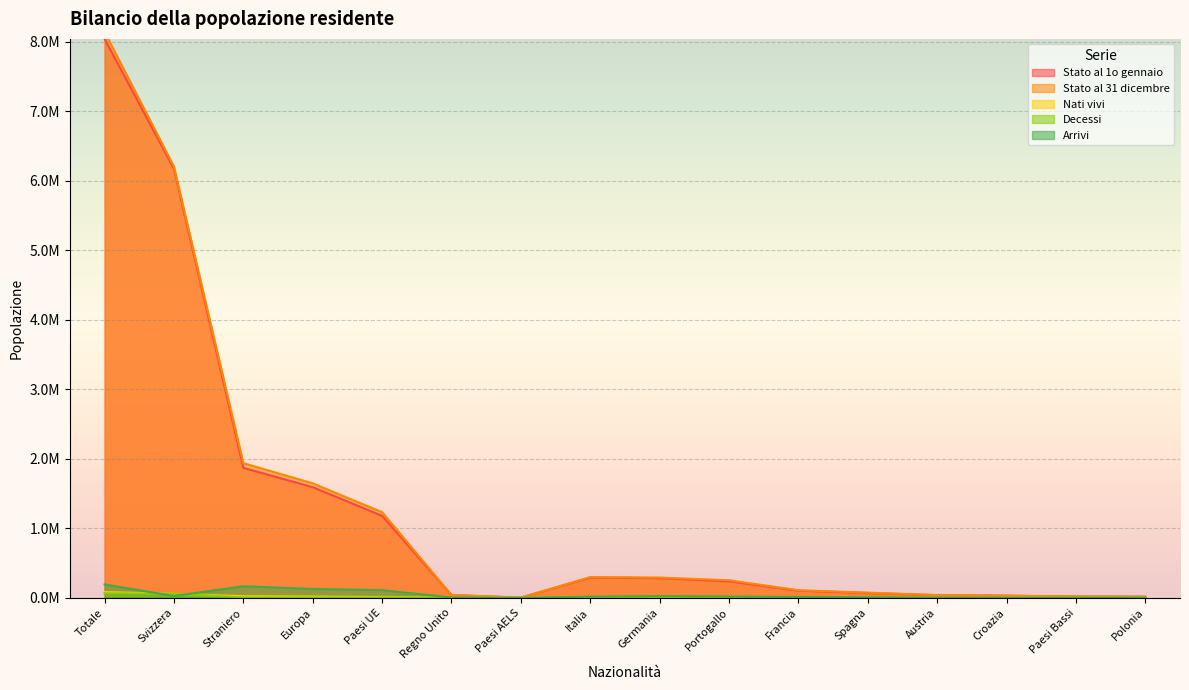

Count the number of data series in this chart.

5